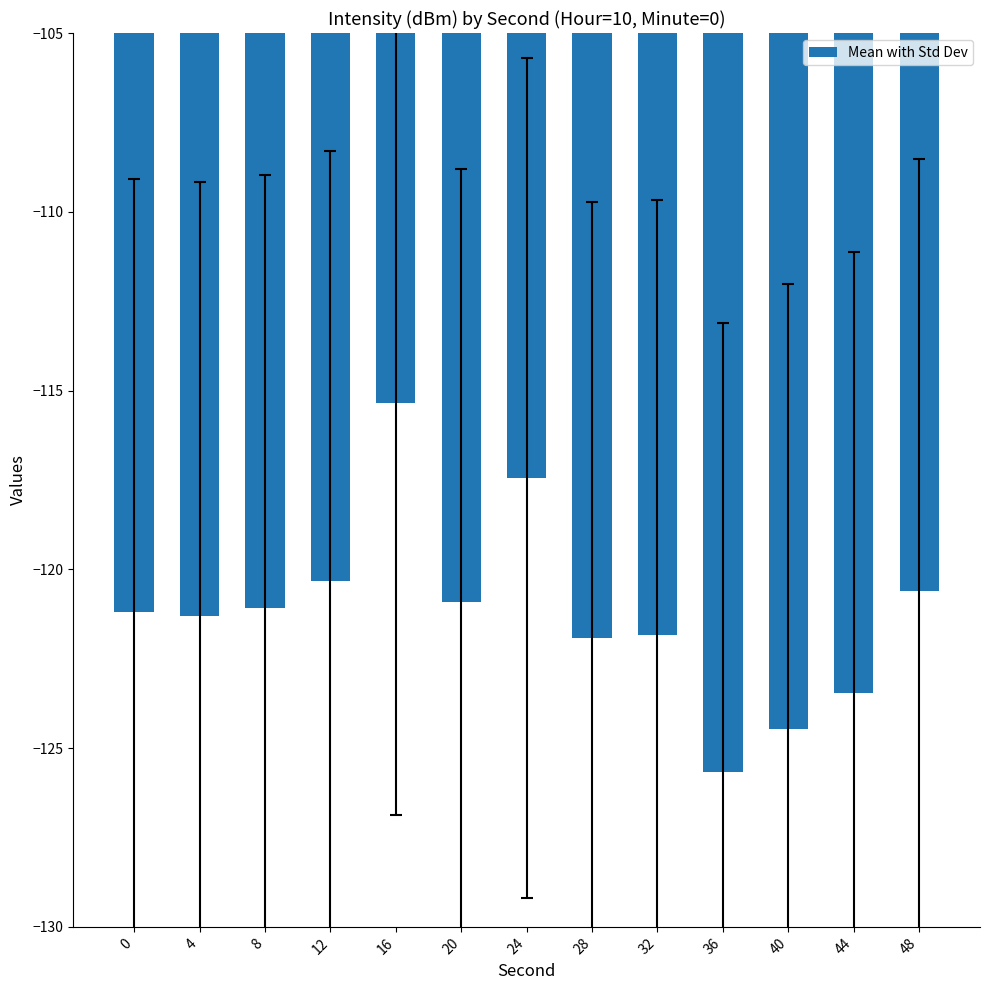

What value does the data have at 48?

-120.6